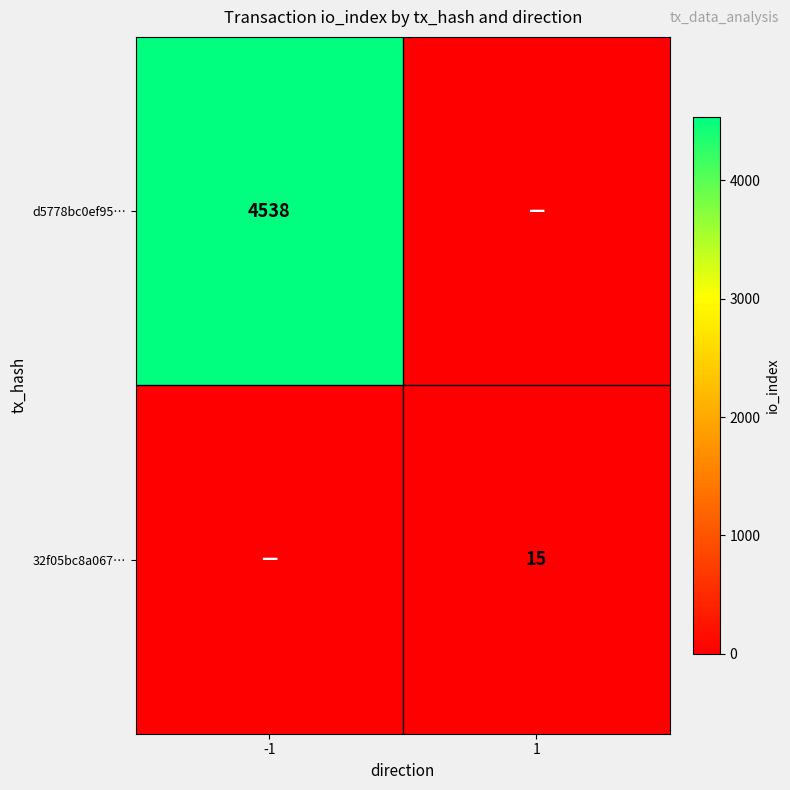

The 32f05bc8a067… series shows 15 at 1. True or false?

True